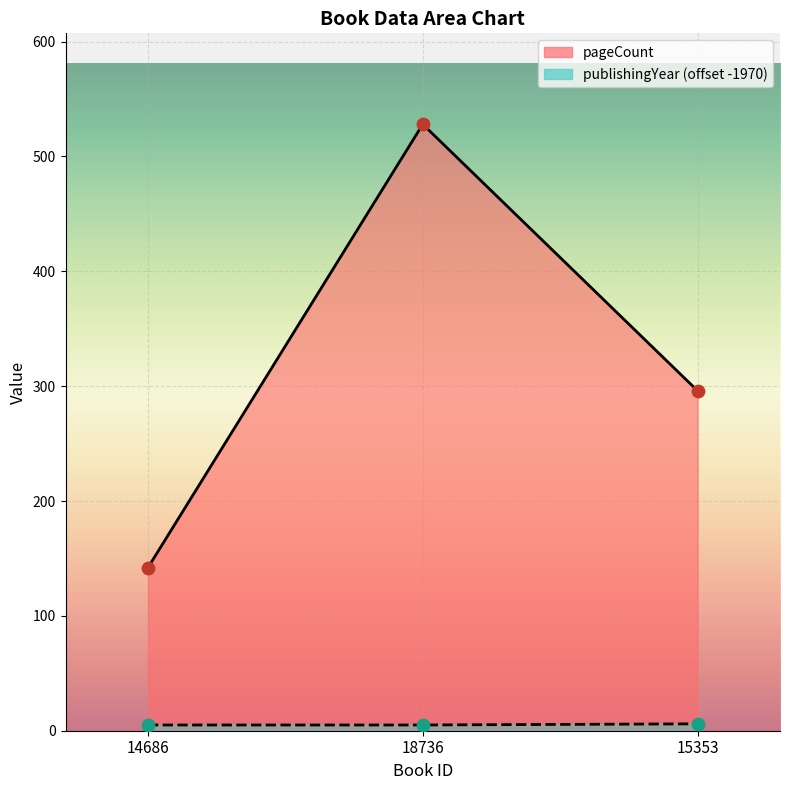

Which series contains the highest Y value?

pageCount